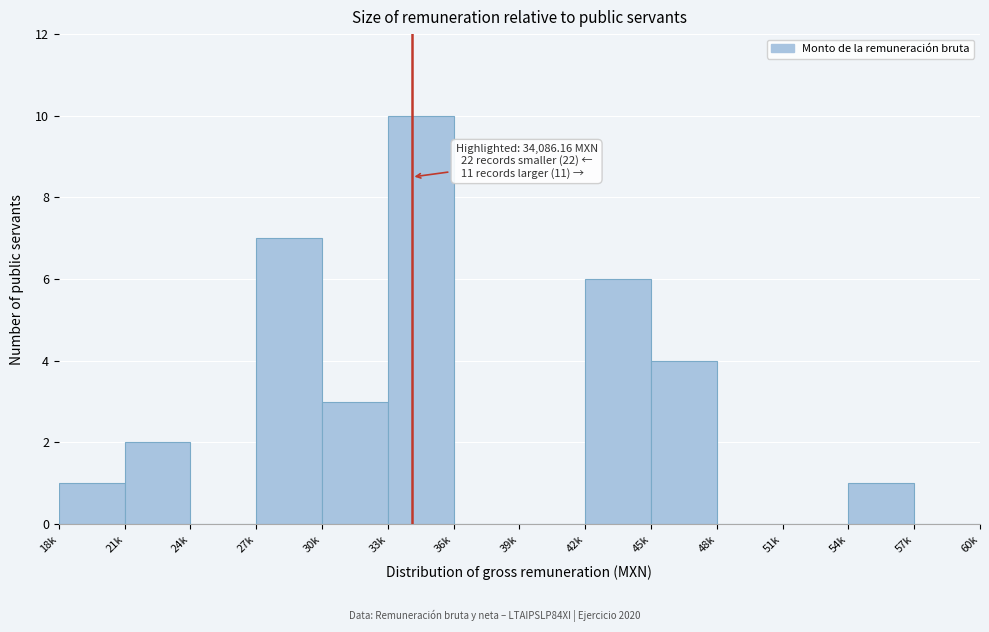

Reading left to right, what are all the values shown in this chart?

18k=1	21k=2	24k=0	27k=7	30k=3	33k=10	36k=0	39k=0	42k=6	45k=4	48k=0	51k=0	54k=1	57k=0